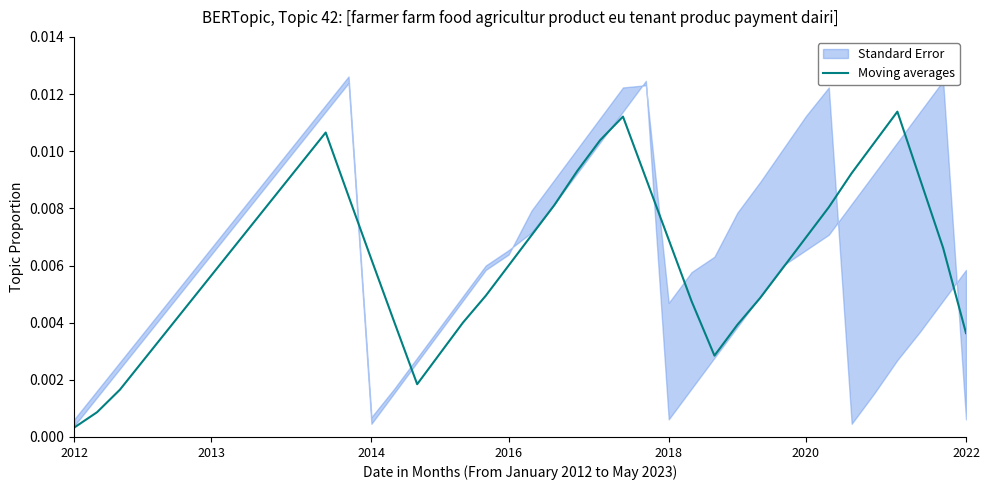

Does the chart have visible grid lines?

No